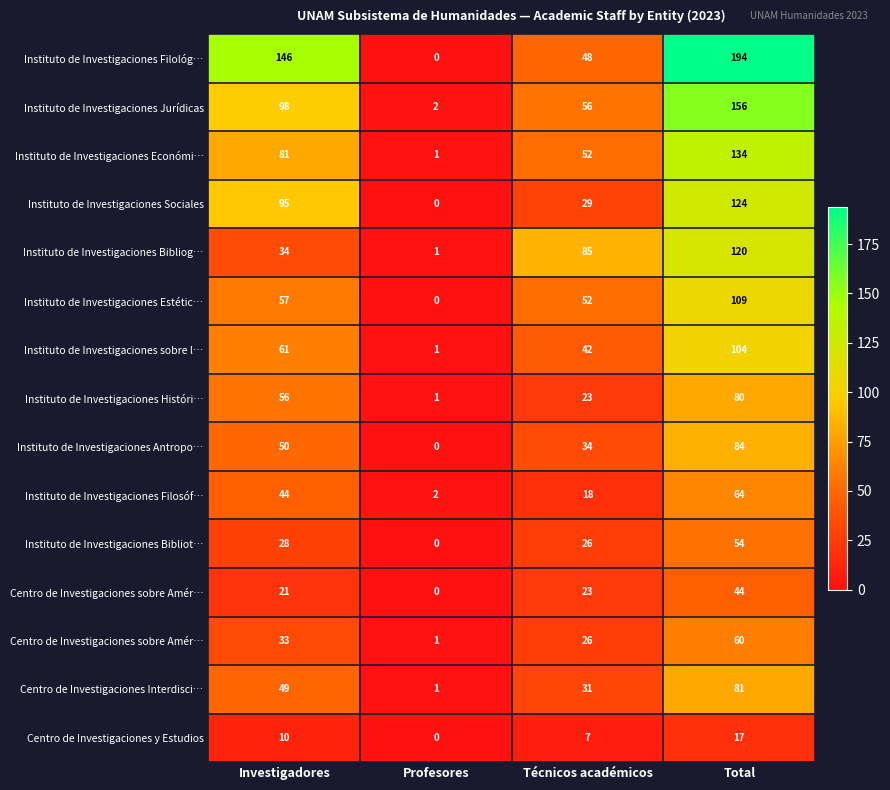

Between Profesores and Total, which is larger?

Total